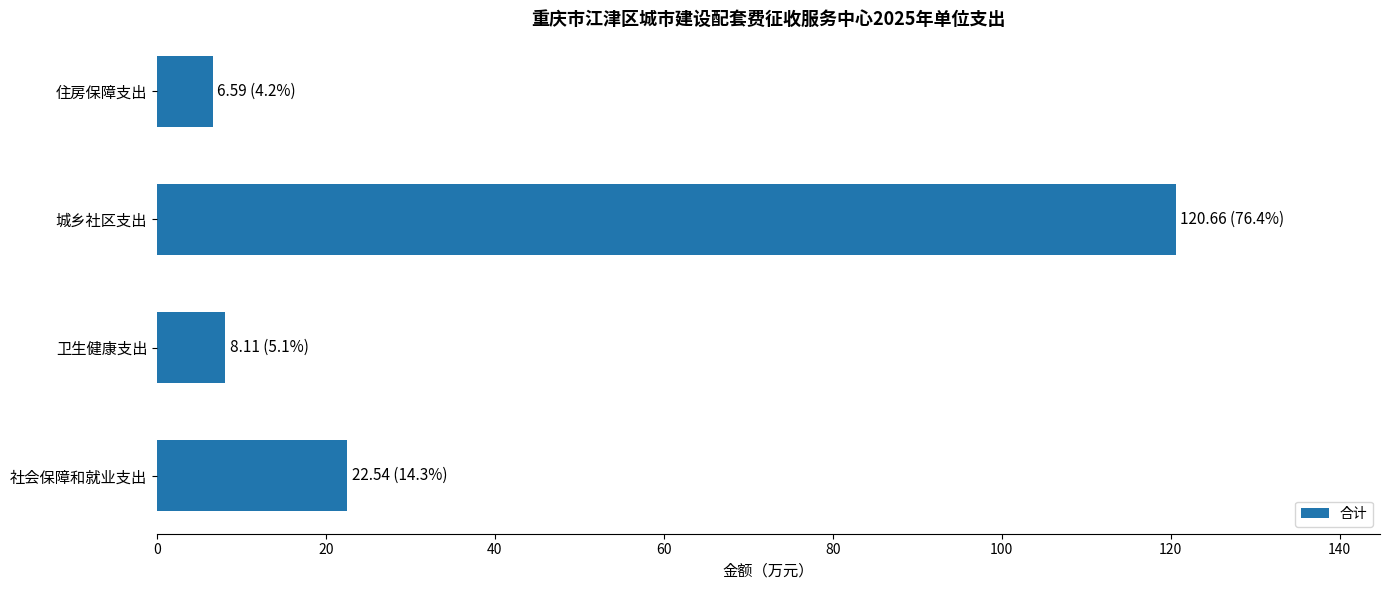

Which label corresponds to the largest value in the chart?

城乡社区支出